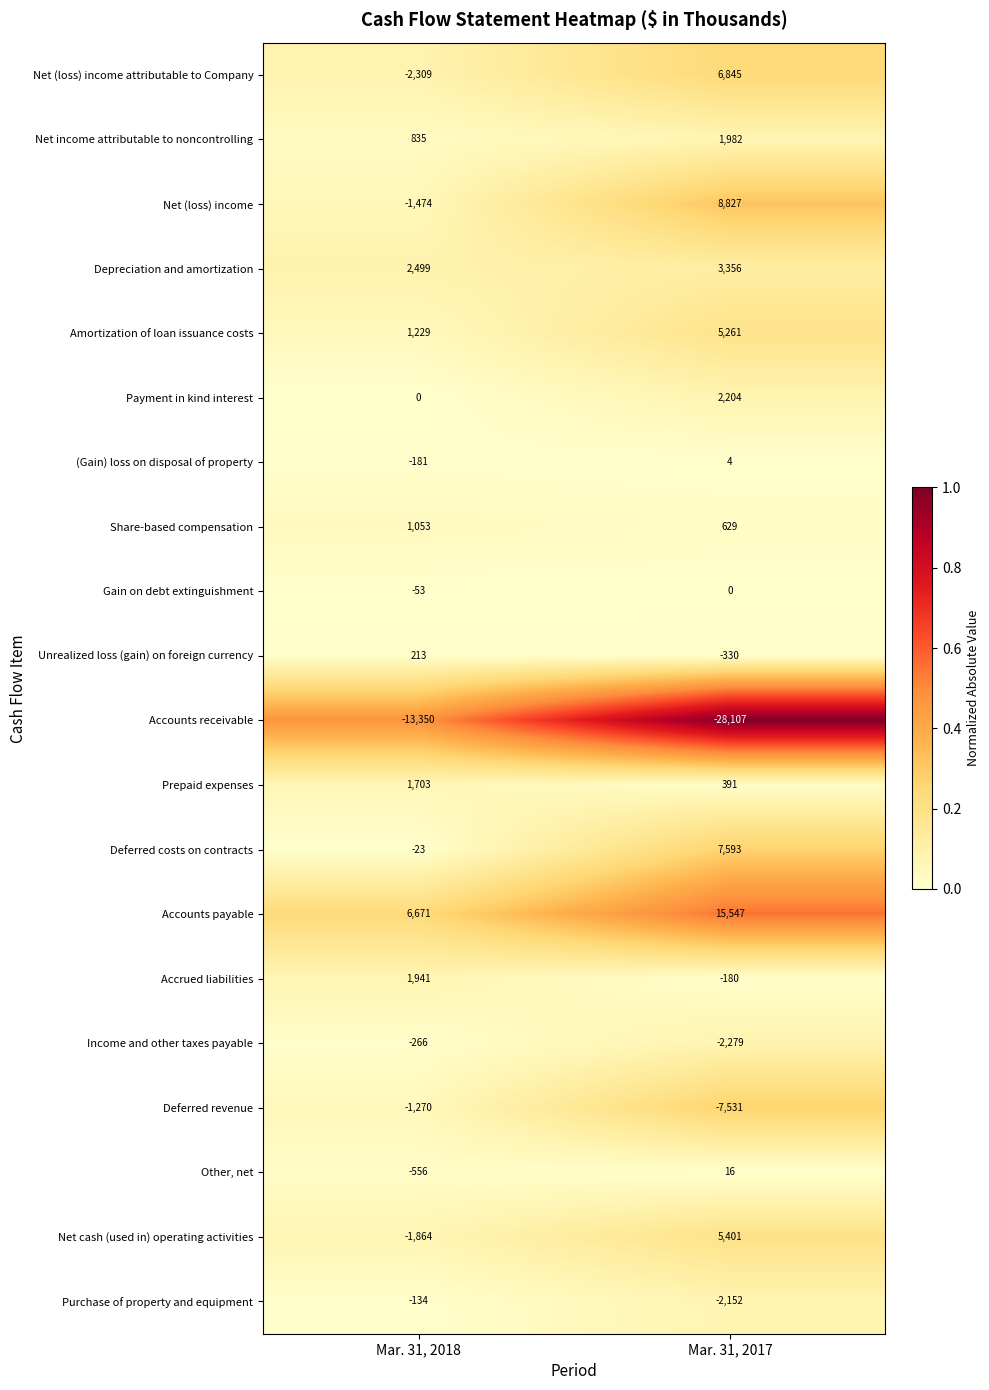

At which category is the sum across all series the highest?

Mar. 31, 2017